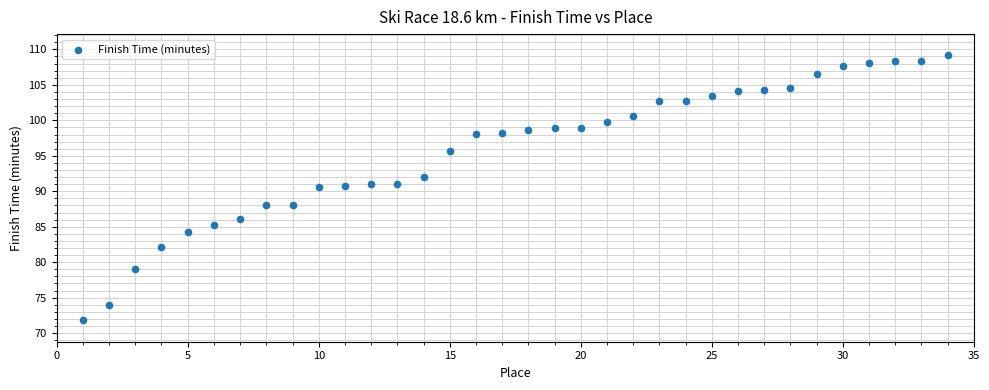

What is the range of X values (max minus min)?

33.0